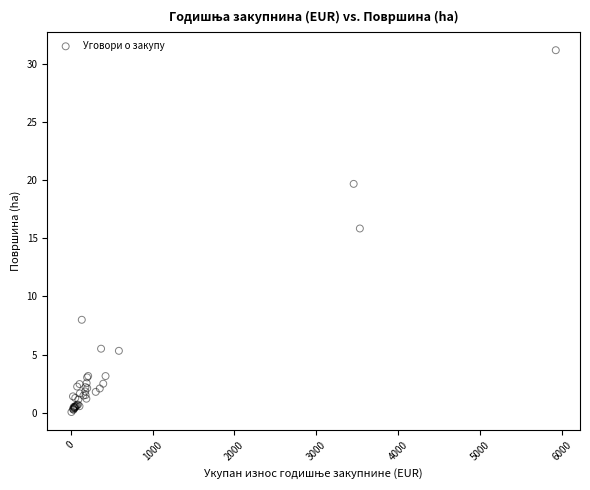

What Y value in the scatter plot is closest to 15?

15.8